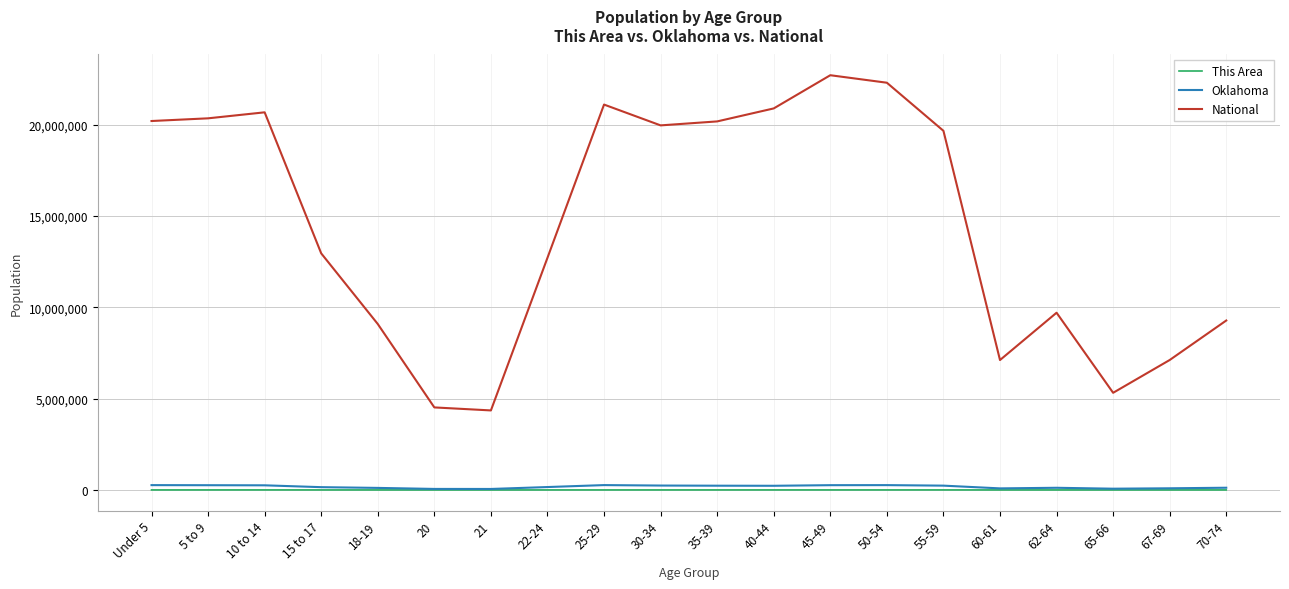

Is this an area chart (filled region under the line)?

No